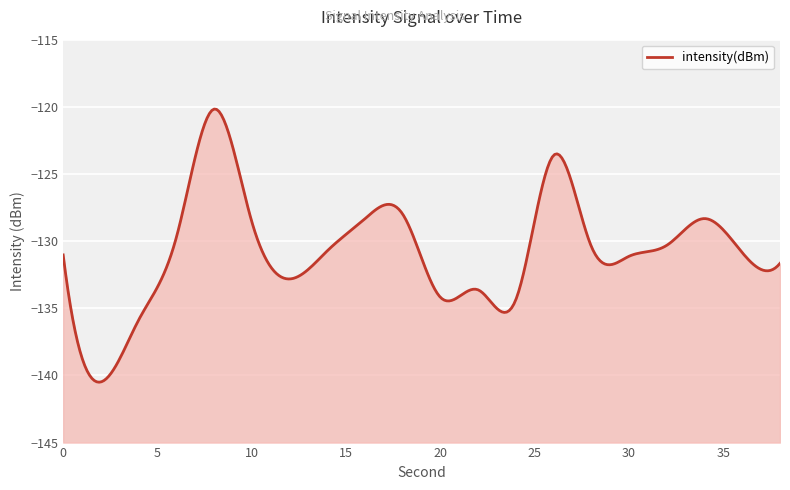

Where is the data nearest to the value -130?

6